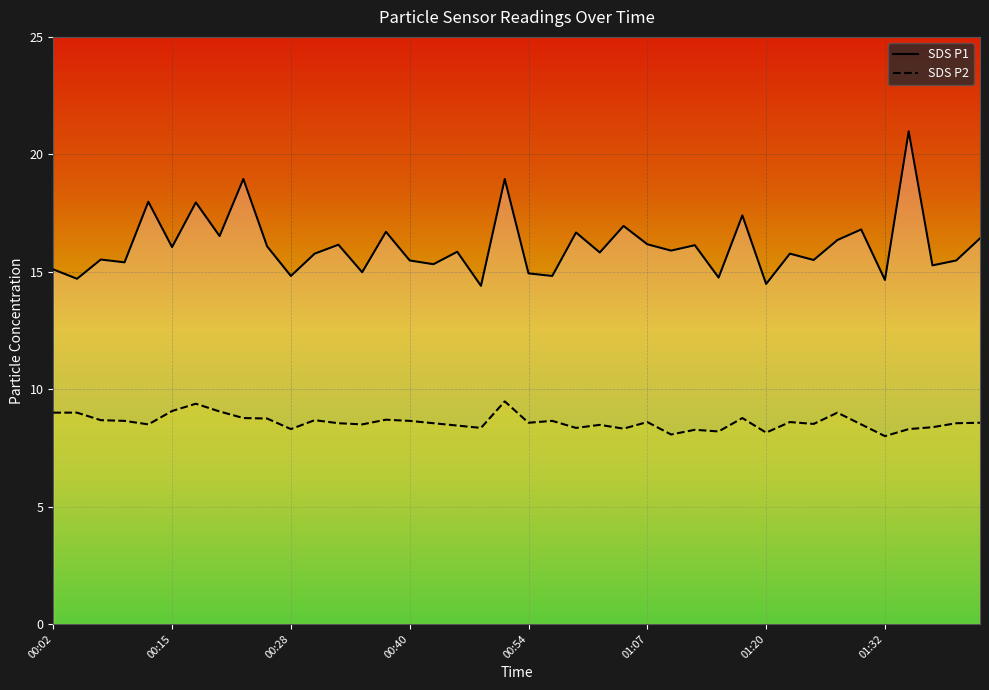

List the labels in order of SDS_P1 value, largest first.

01:35, 00:22, 00:51, 00:12, 00:17, 01:17, 01:04, 01:30, 00:38, 00:59, 00:20, 01:43, 01:27, 01:07, 00:33, 01:12, 00:25, 00:15, 01:09, 00:46, 01:02, 00:30, 01:22, 00:07, 01:25, 00:40, 01:40, 00:10, 00:43, 01:38, 00:02, 00:35, 00:54, 00:28, 00:57, 01:15, 00:05, 01:32, 01:20, 00:49